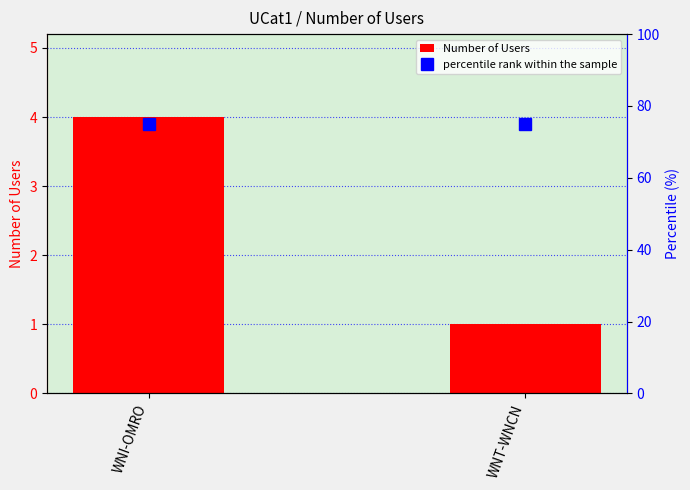

At how many categories does at least one series exceed 66?

2